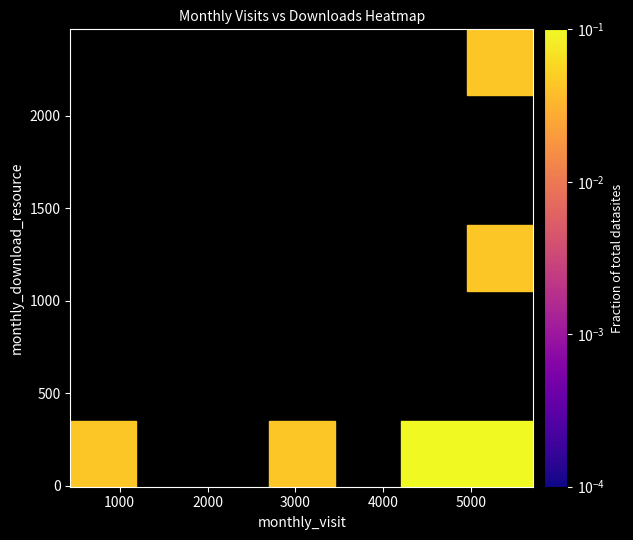

What Y value in the scatter plot is closest to 1140?

1355